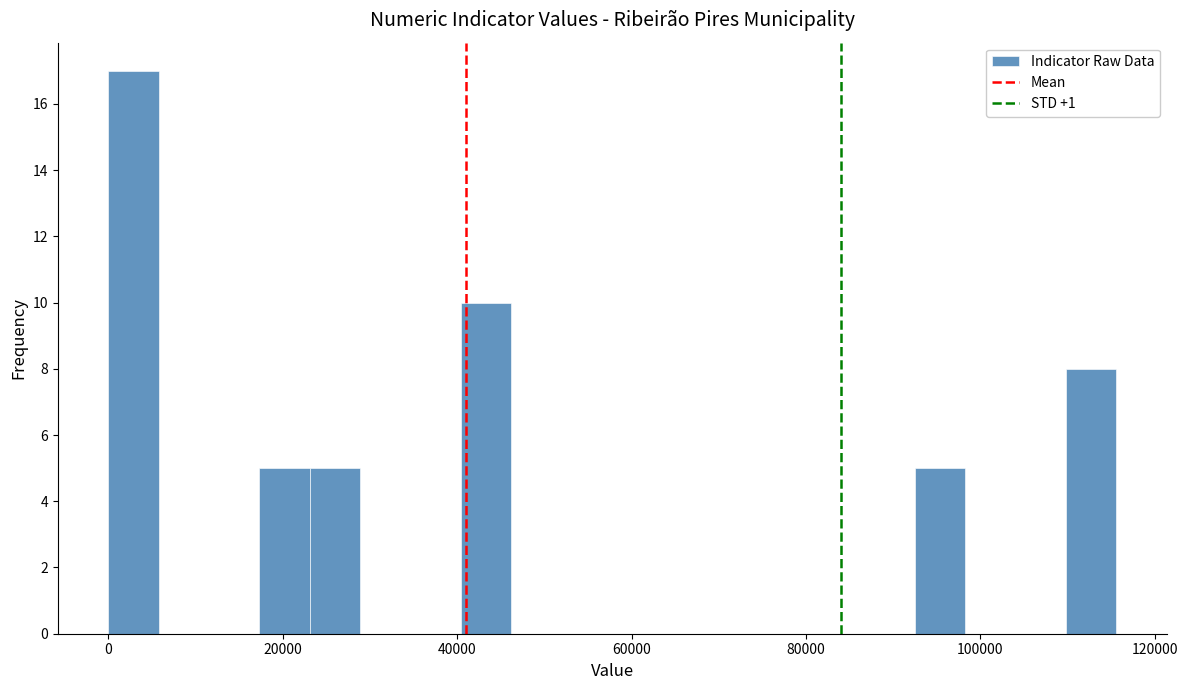

Read against the x-axis, roughly where is the centre of the tallest bar?

2000